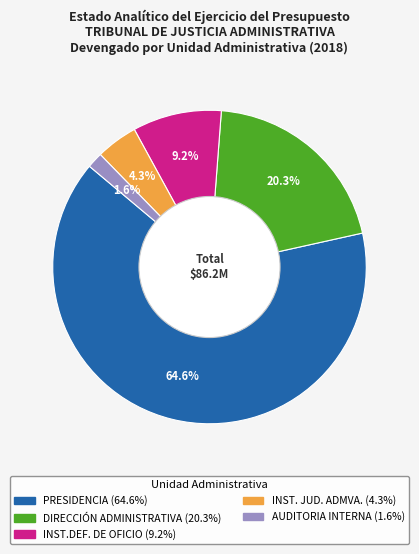

Count the number of slices in the pie.

5